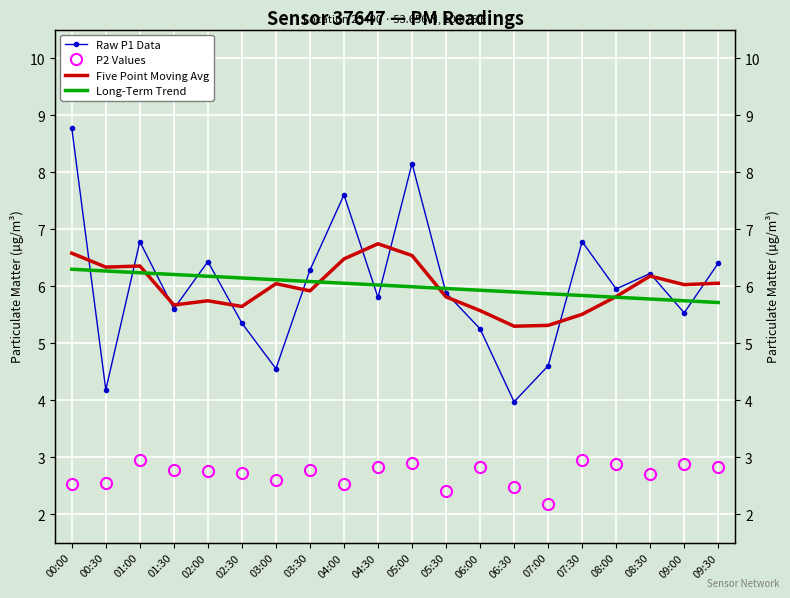

What is the difference between the highest and lowest values at 08:00?

3.1